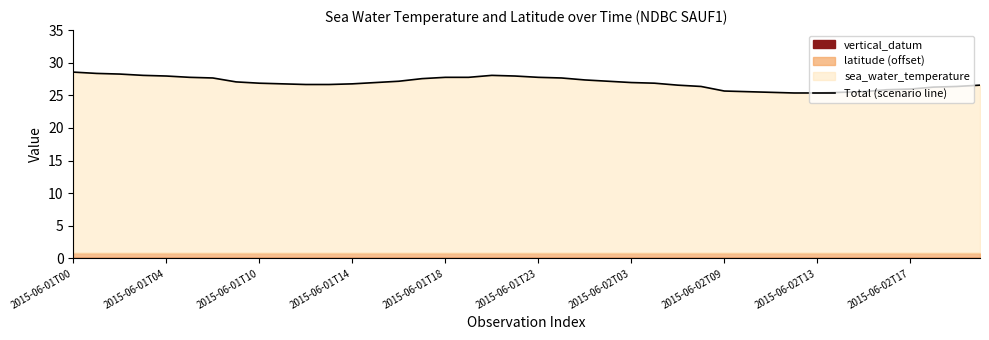

Is it true that Total (scenario line) equals 6.7 at 2015-06-01T04?

False